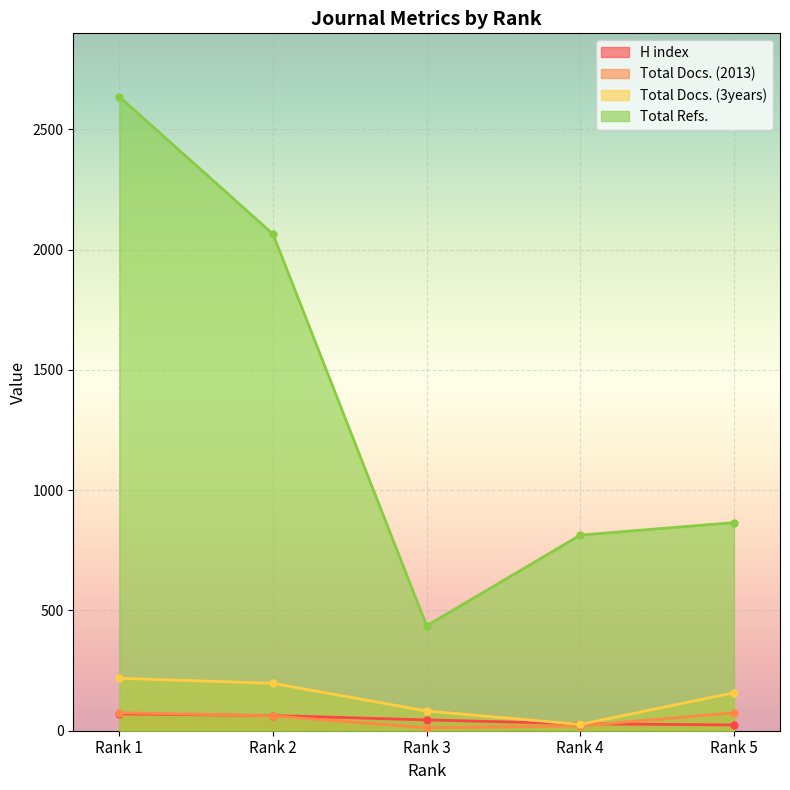

Which label corresponds to the smallest value in the chart?

Rank 3